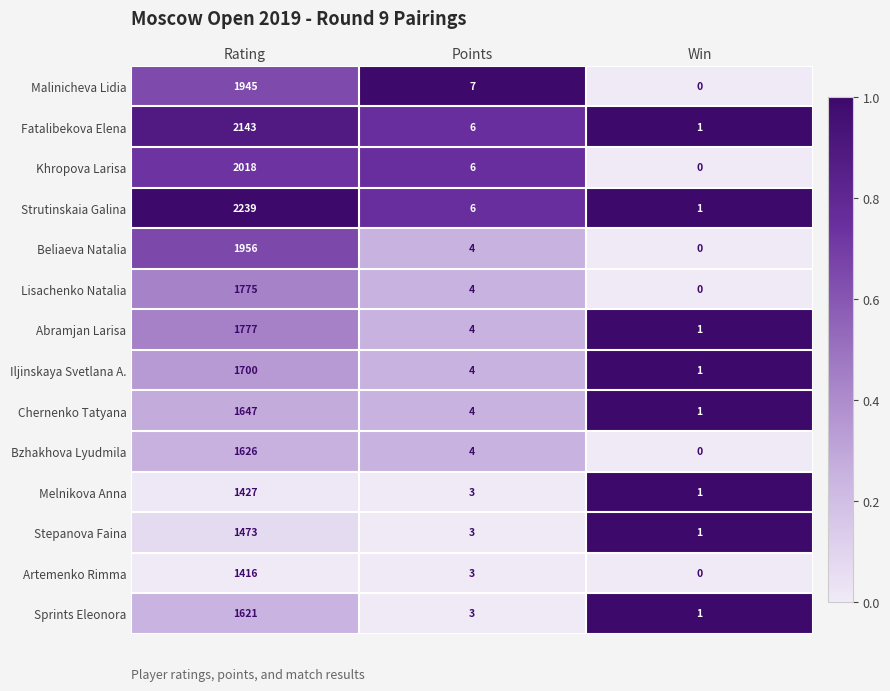

Rank the categories by Artemenko Rimma value from highest to lowest.

Rating, Points, Win